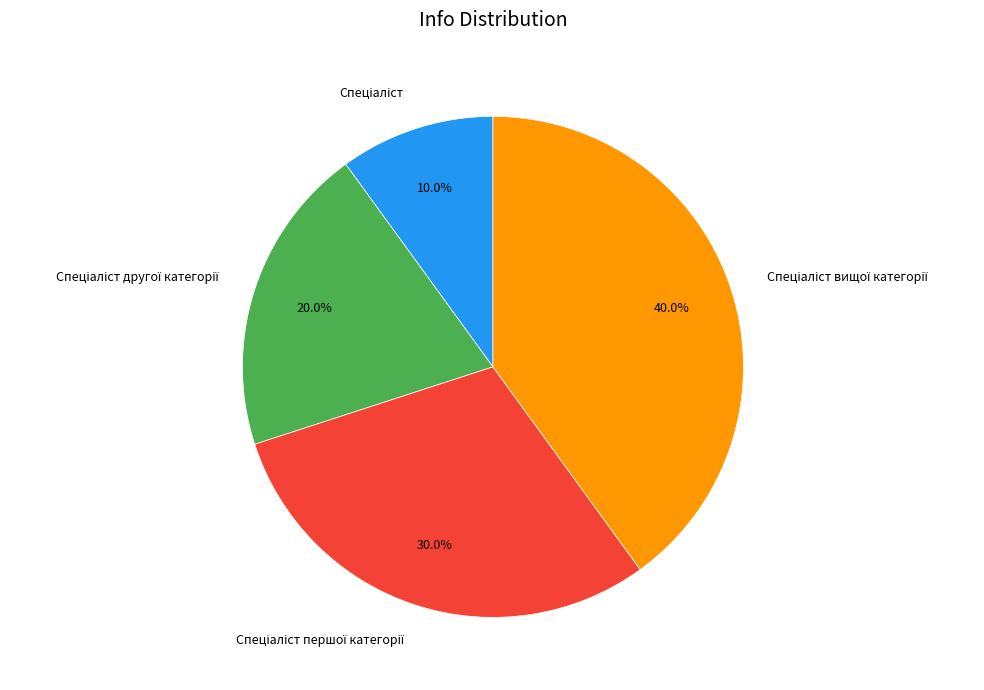

Is there a majority slice in this chart?

No